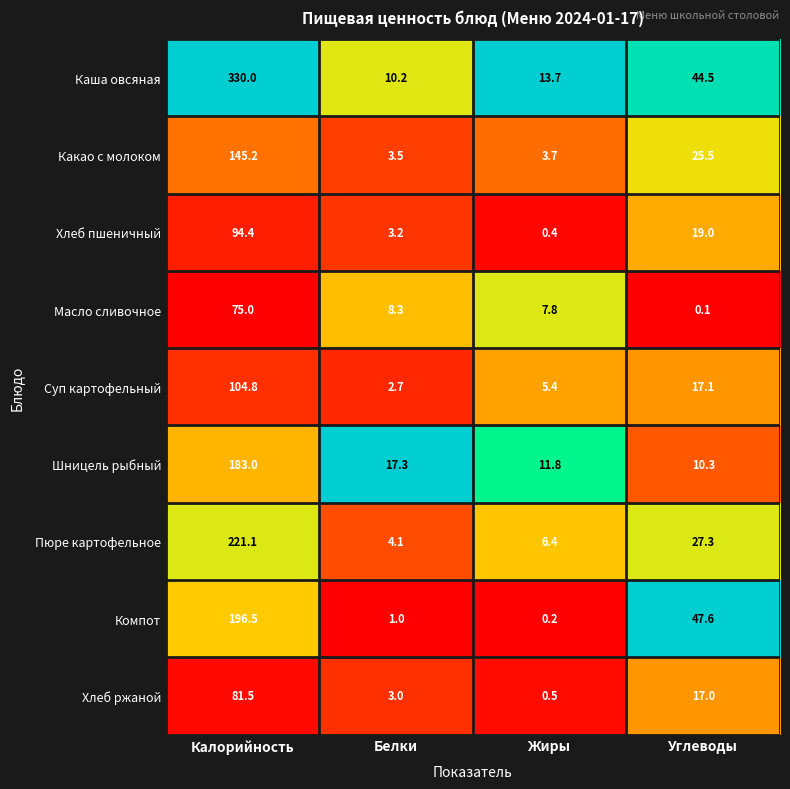

Which series changed the most between Калорийность and Жиры?

Каша овсяная